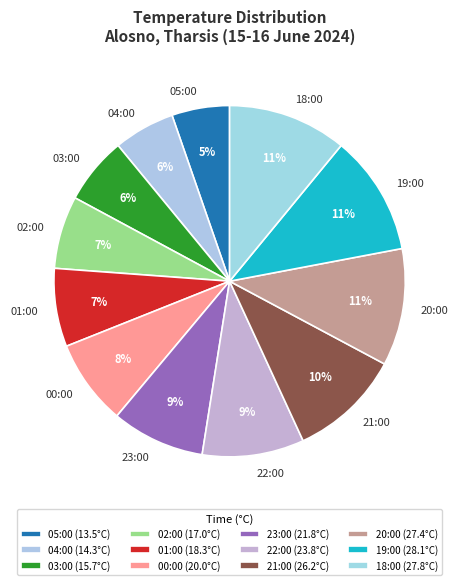

Does 21:00 account for over 50% of the chart?

No